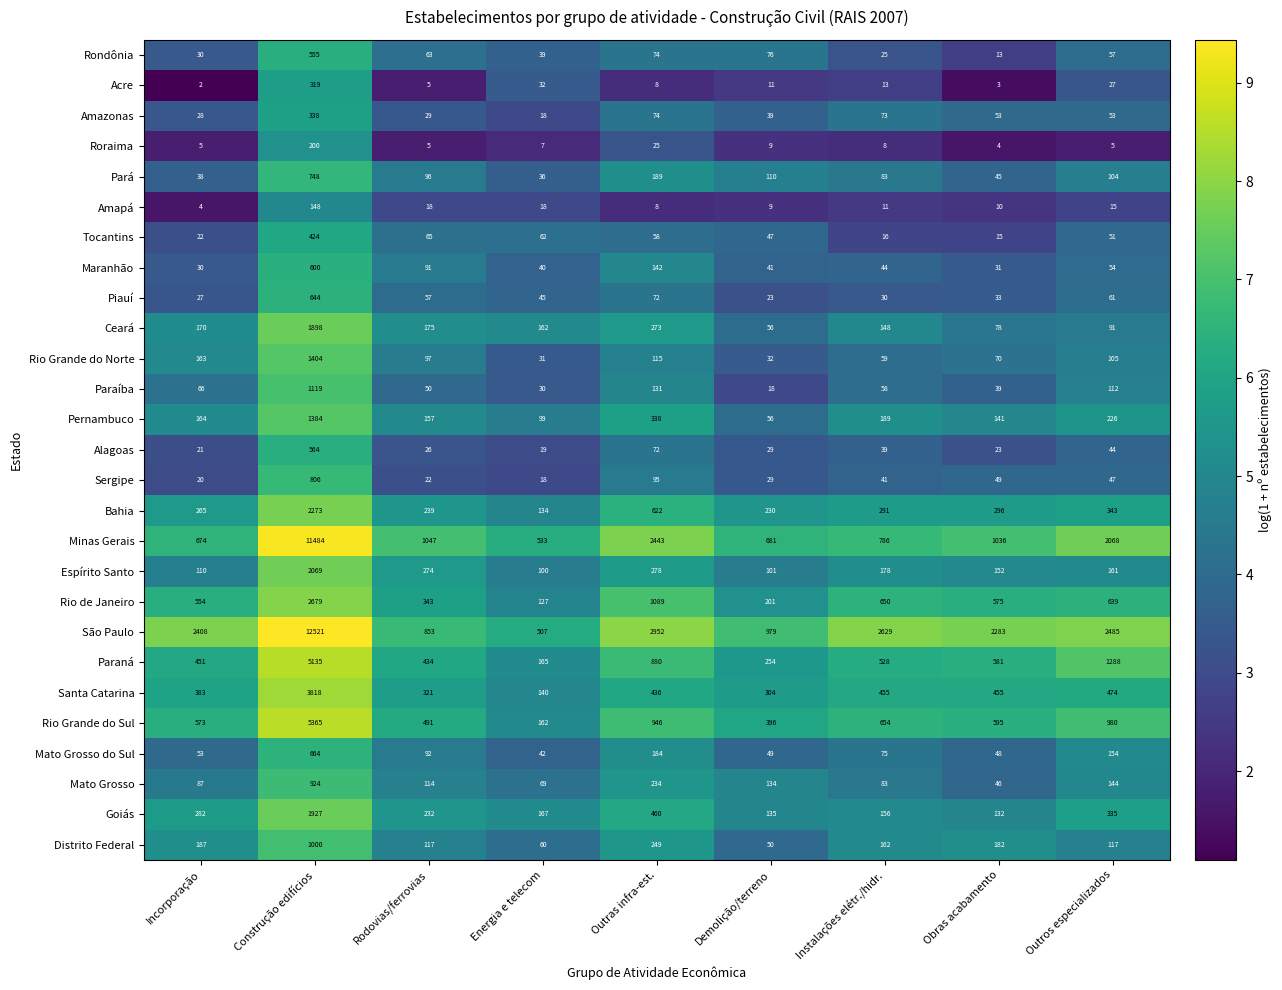

At which category is the sum across all series the highest?

Construção edifícios